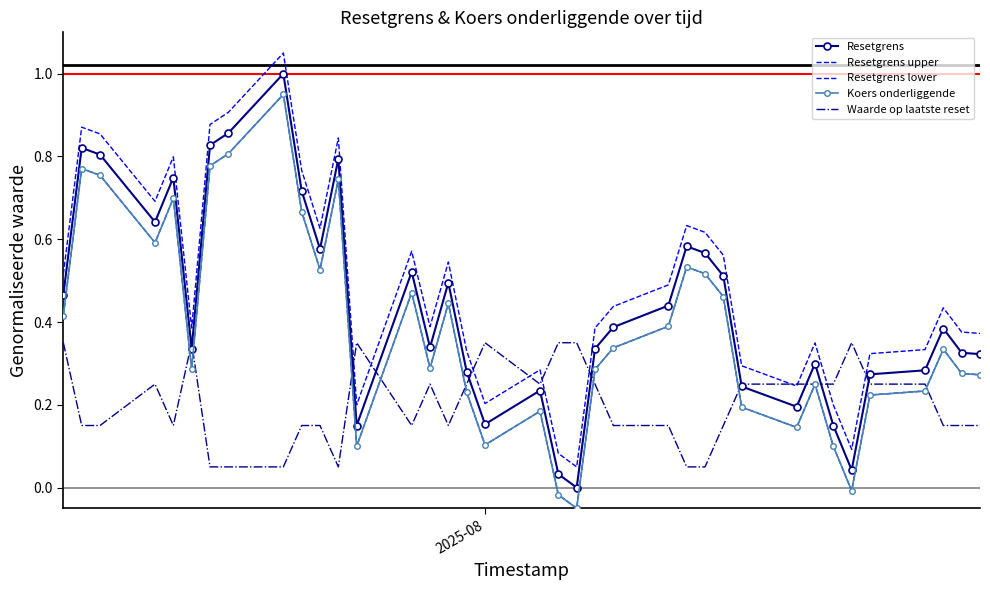

True or false: Resetgrens upper and Resetgrens intersect in this chart.

False